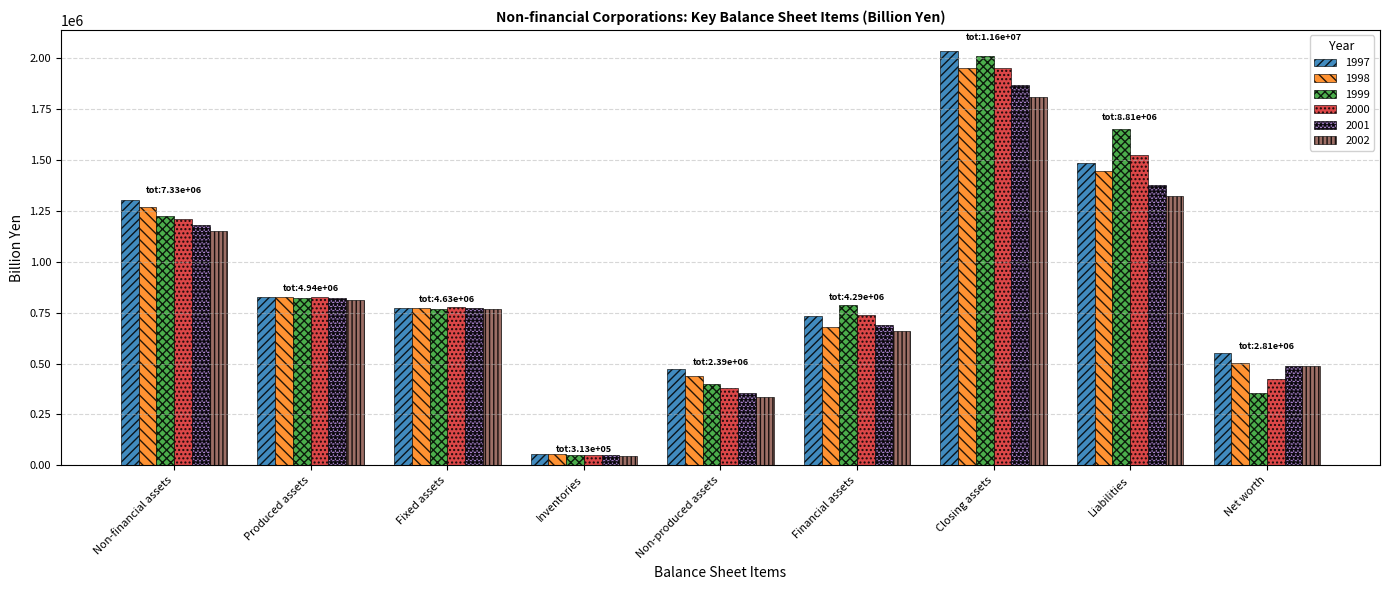

What is the total value across all series at Produced assets?

4942821.6